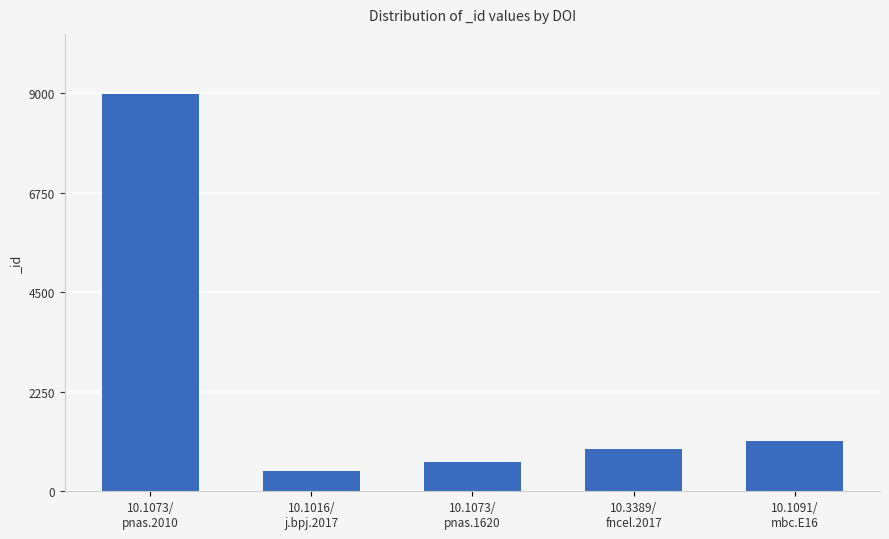

What is the minimum value shown in the chart?

453